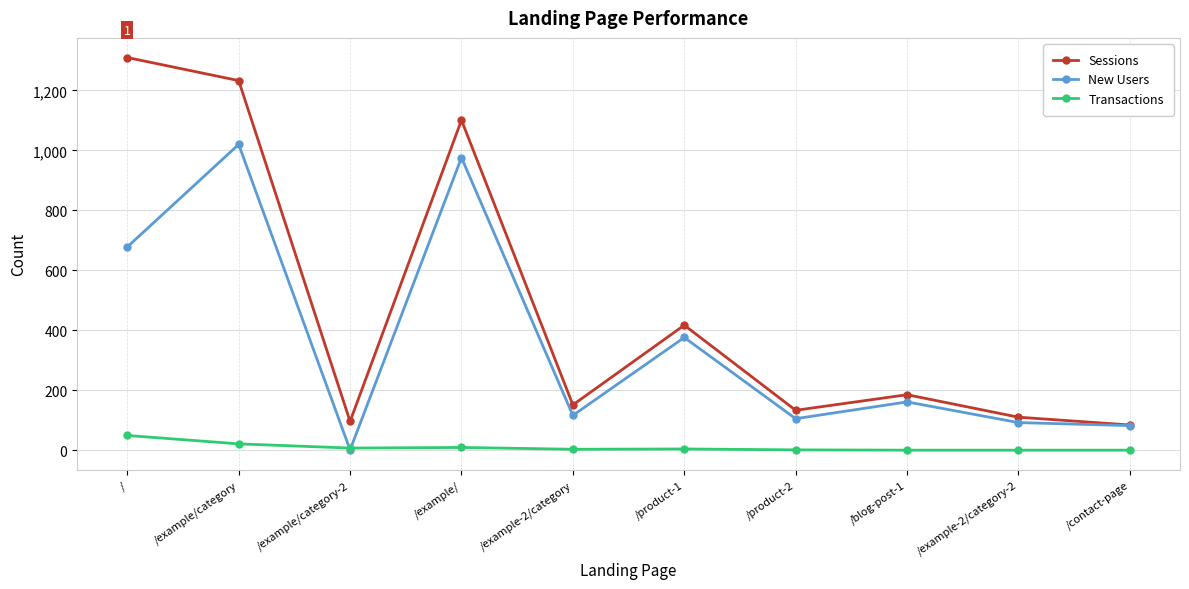

True or false: Sessions has a value of 703 at /example/category.

False